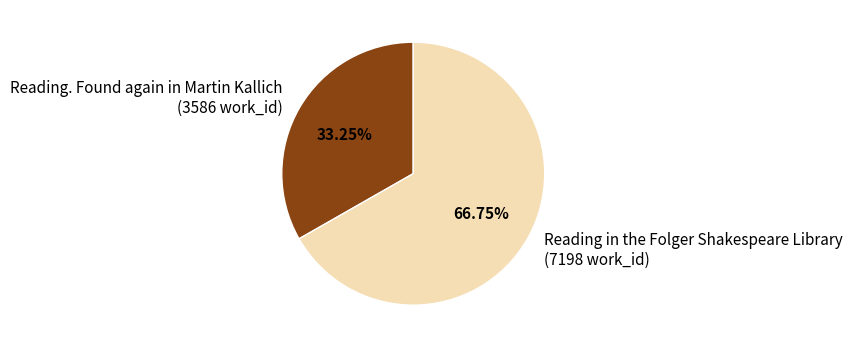

Rank the categories by value from lowest to highest.

Reading. Found again in Martin Kallich, Reading in the Folger Shakespeare Library